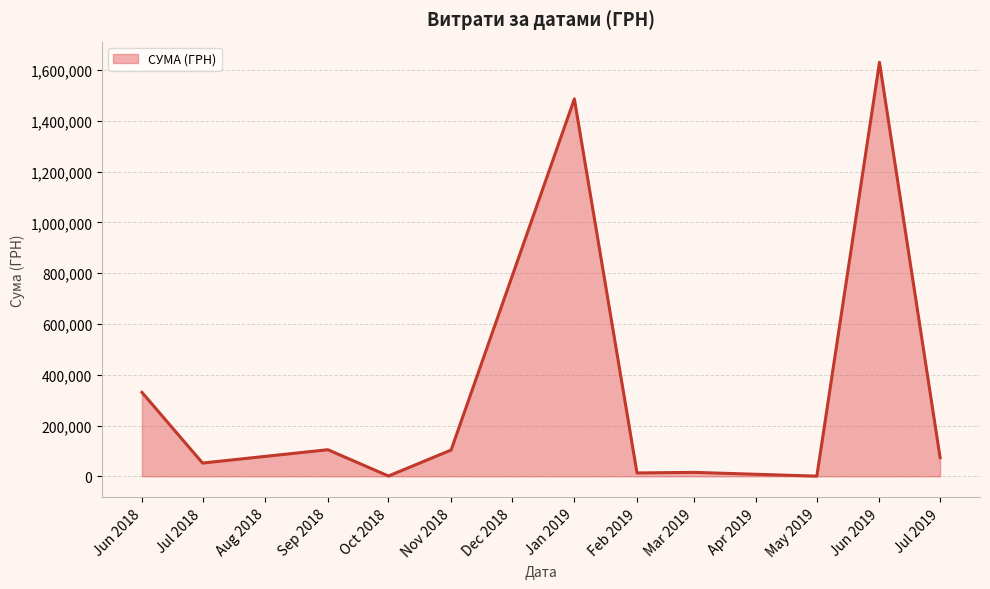

What is the difference between the maximum and minimum values?

1629252.7